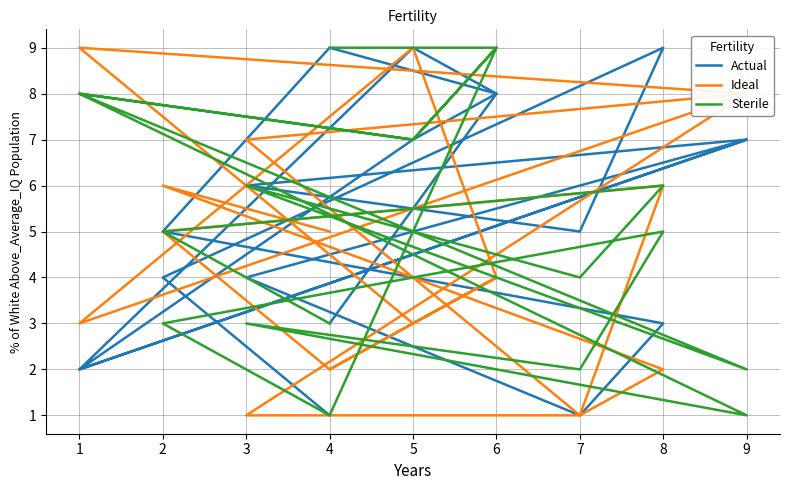

The Ideal series shows 0 at 7. True or false?

False